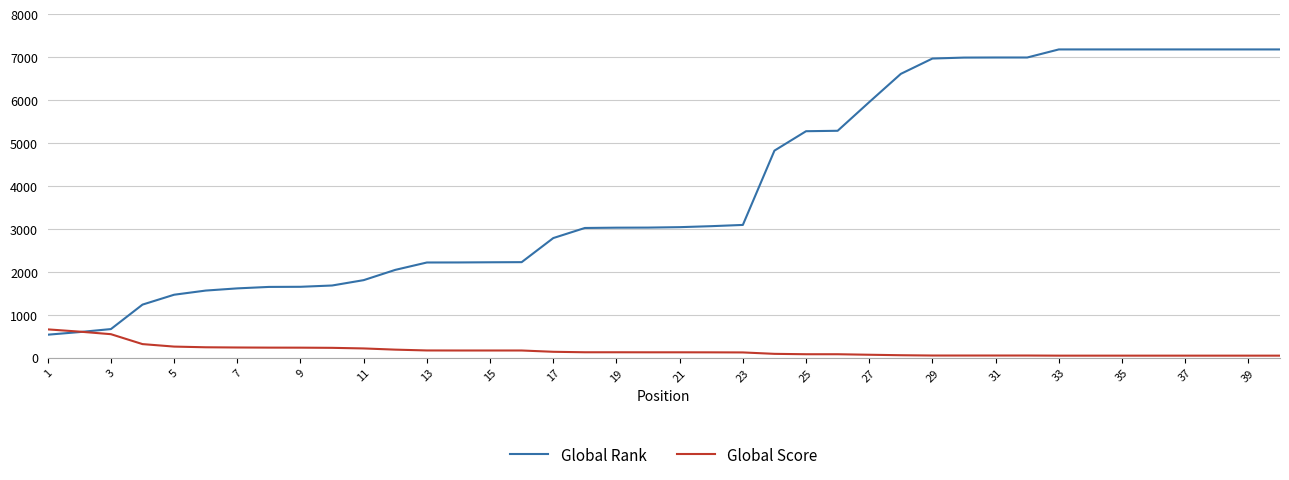

Which series has the largest total across all categories?

Global Rank